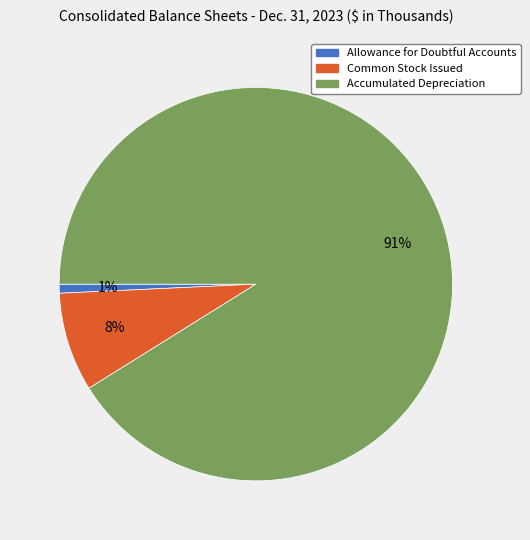

True or false: Common Stock Issued accounts for 8% of the total.

True